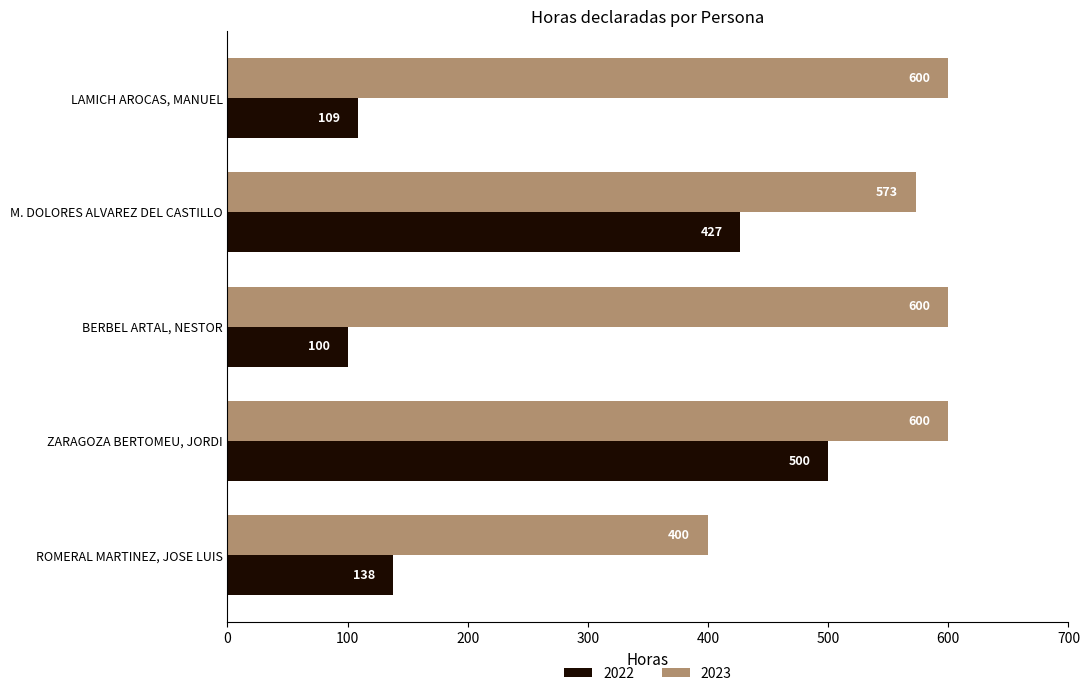

Rank the series by their average value, from highest to lowest.

2023, 2022